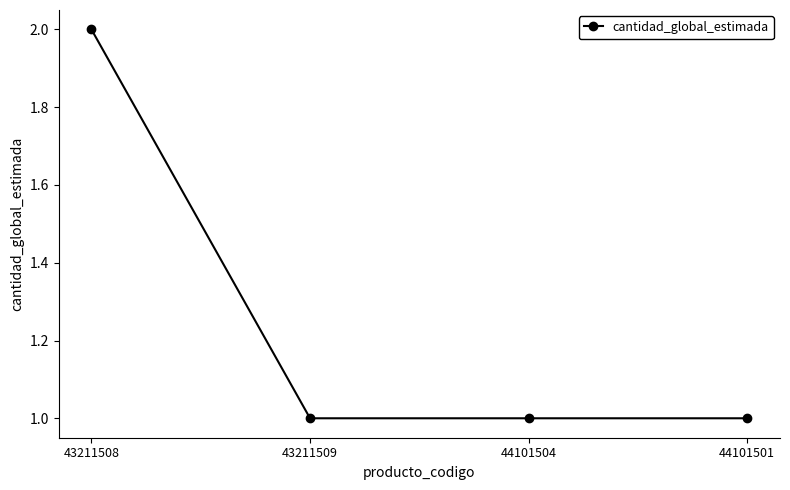

The value at 43211508 is 1. True or false?

False